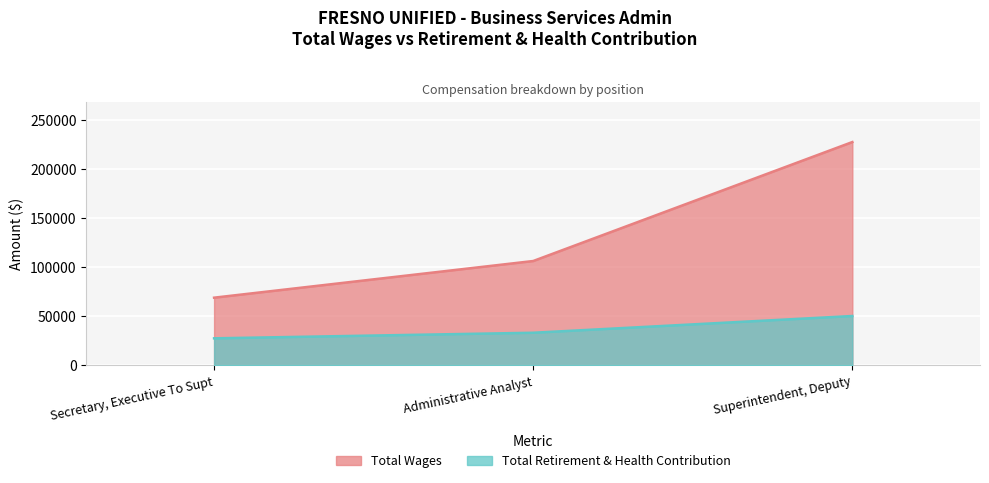

True or false: Total Retirement & Health Contribution has a value of 33386 at Administrative Analyst.

True